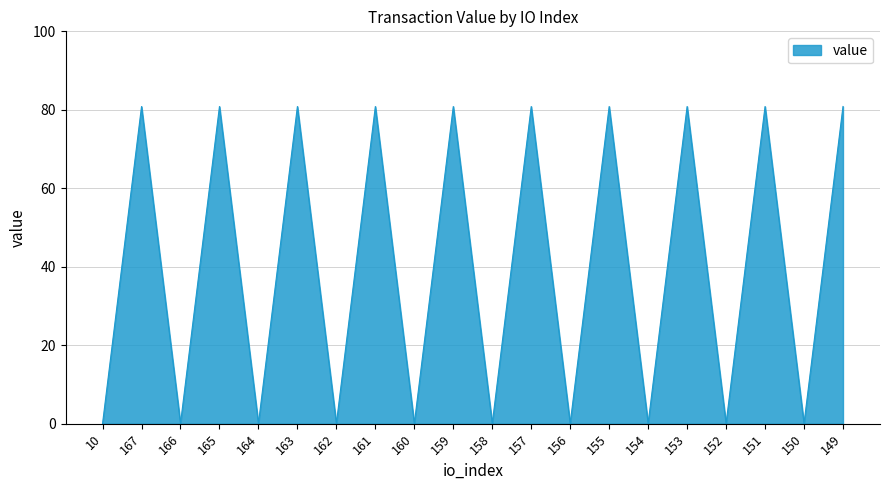

What is the maximum value shown in the chart?

80.8